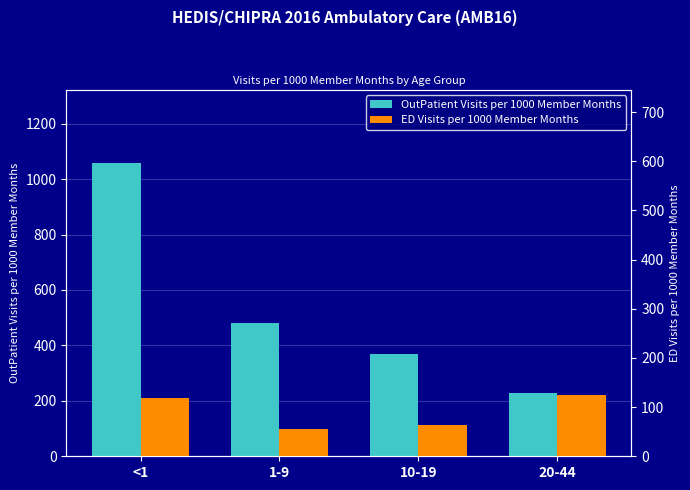

Is it true that ED Visits per 1000 Member Months equals 166.7 at <1?

False